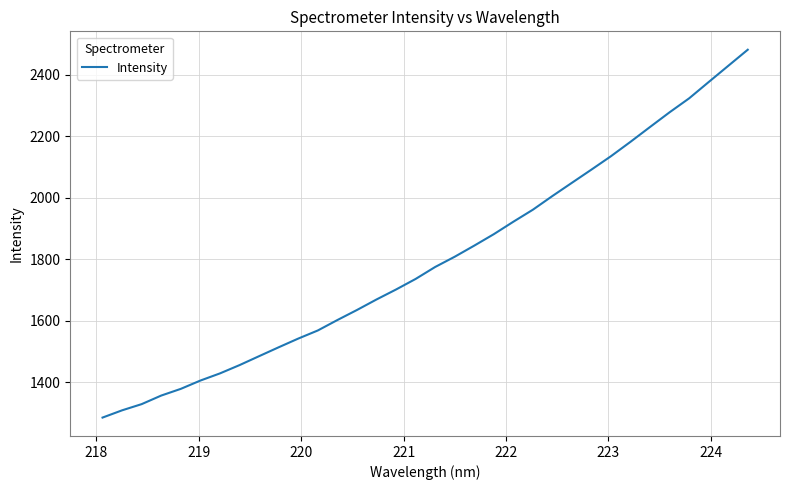

What is the maximum value shown in the chart?

2481.2